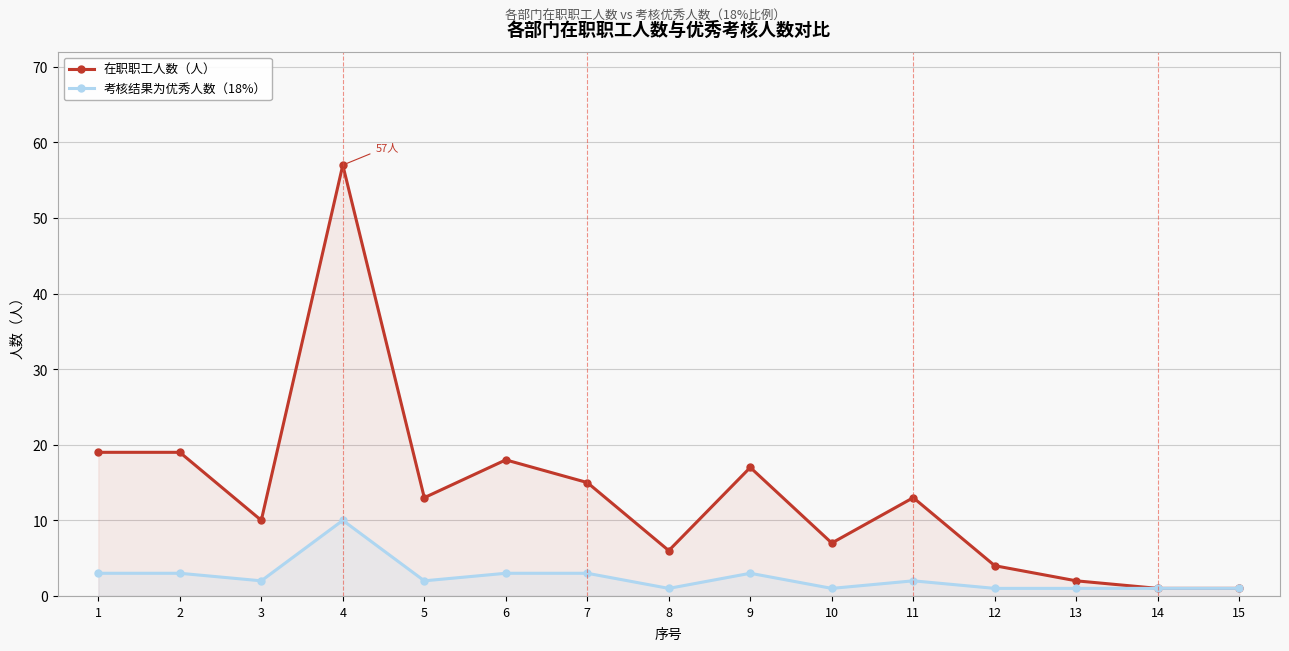

Is the value of 考核结果为优秀人数（18%） at 7 greater than the value of 在职职工人数（人） at 5?

No